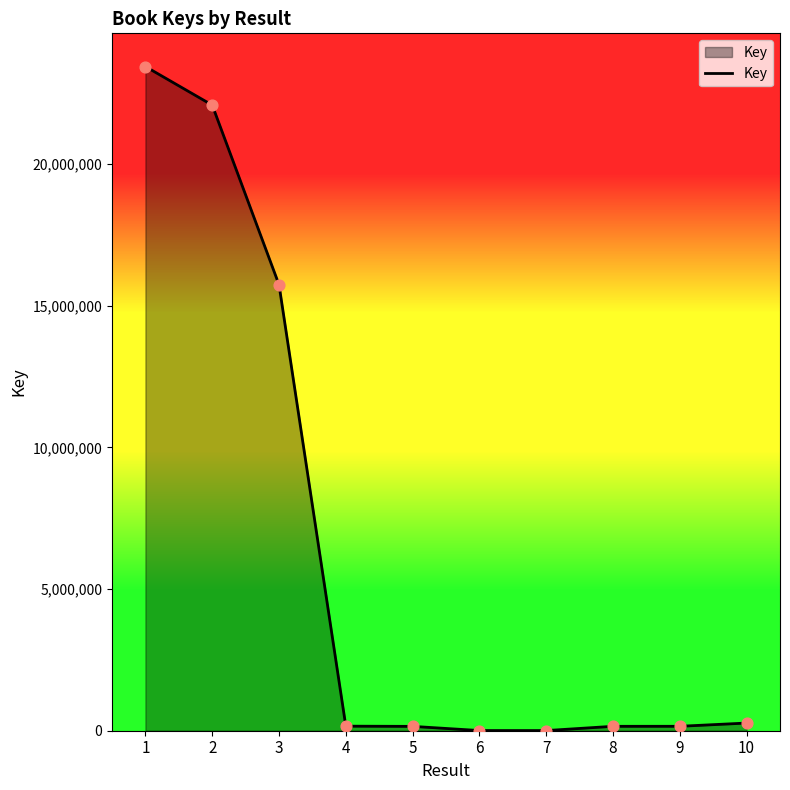

What is the ratio of the value at 3 to the value at 10?

58.1